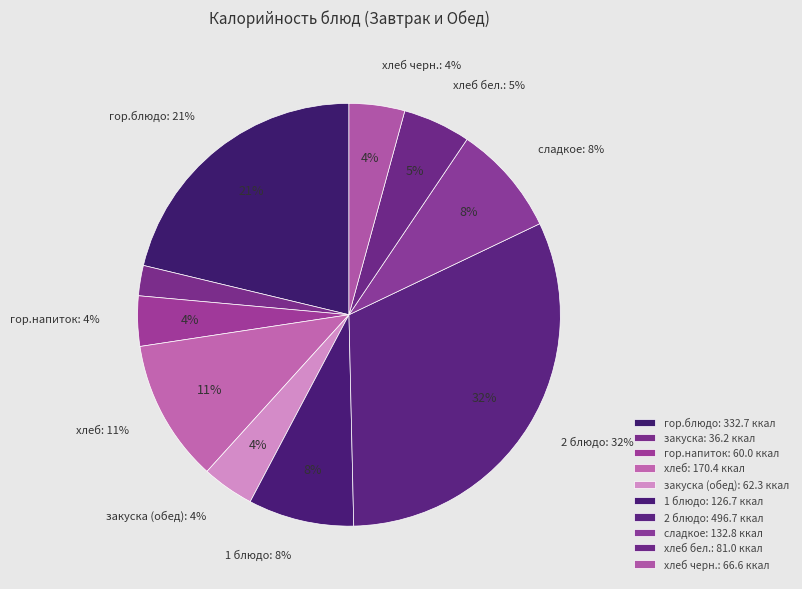

To the nearest percent, what is the combined percentage of закуска and закуска (обед)?

6%